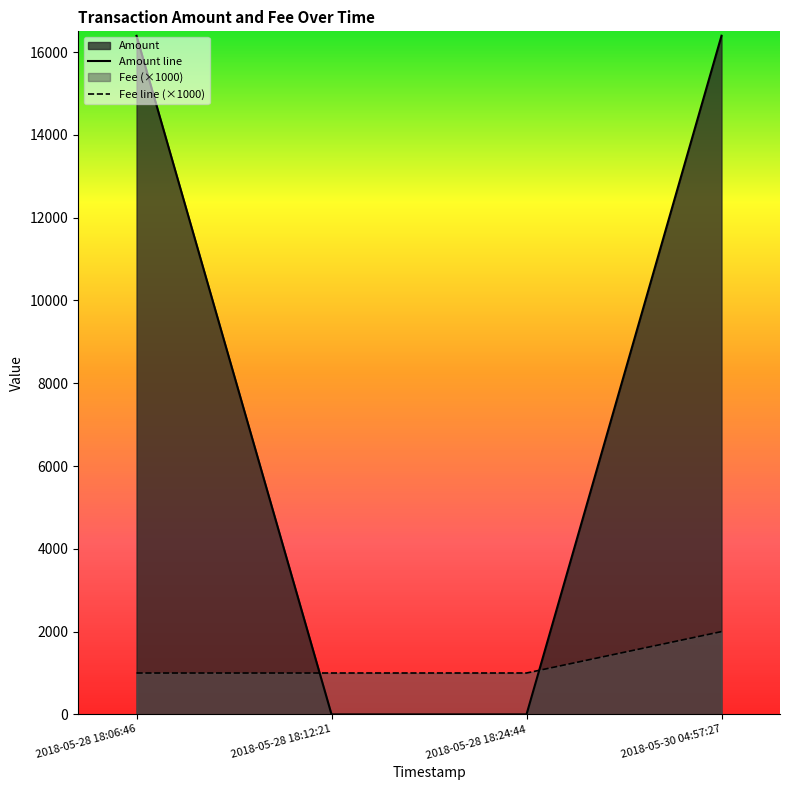

Read the Fee line (×1000) value at 2018-05-28 18:12:21.

1000